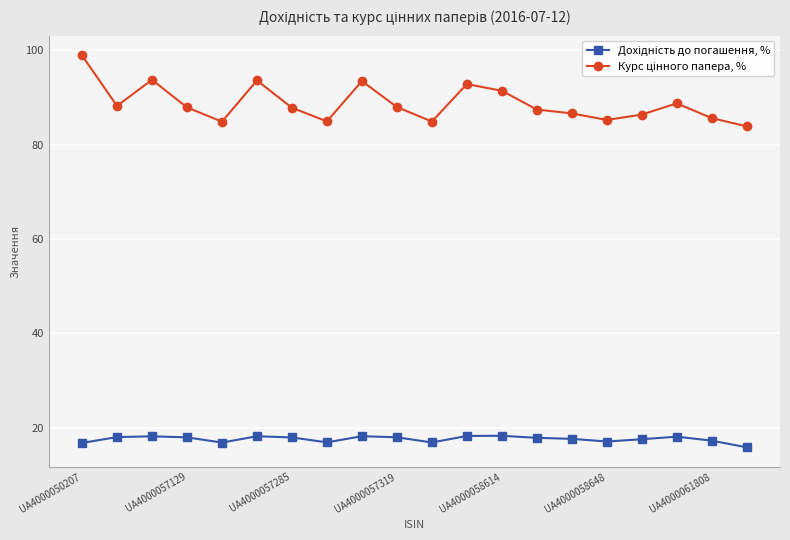

At how many categories does at least one series exceed 43?

20